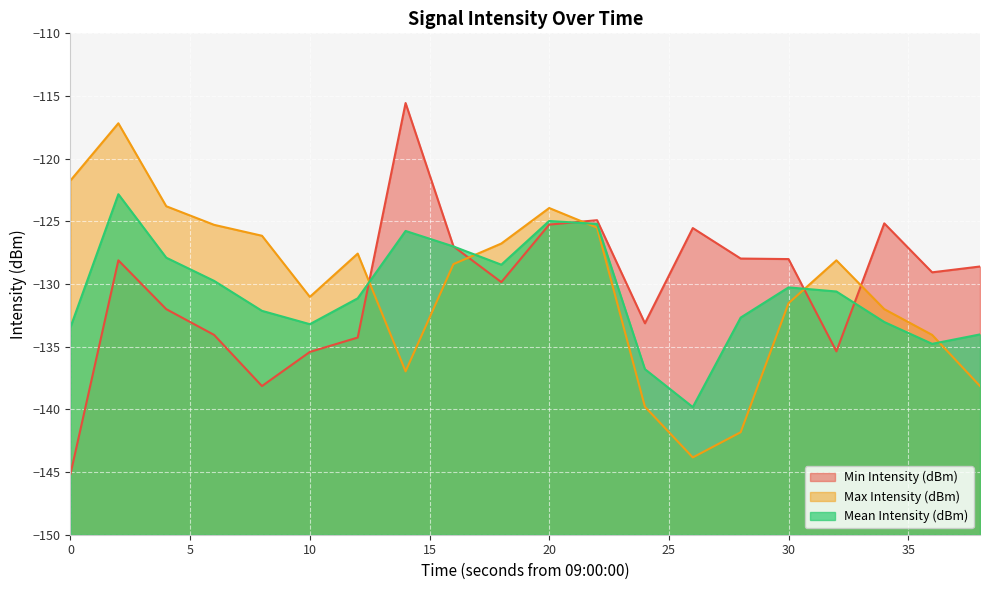

What is the difference between the Min Intensity (dBm) values at 6 and 14?

18.5